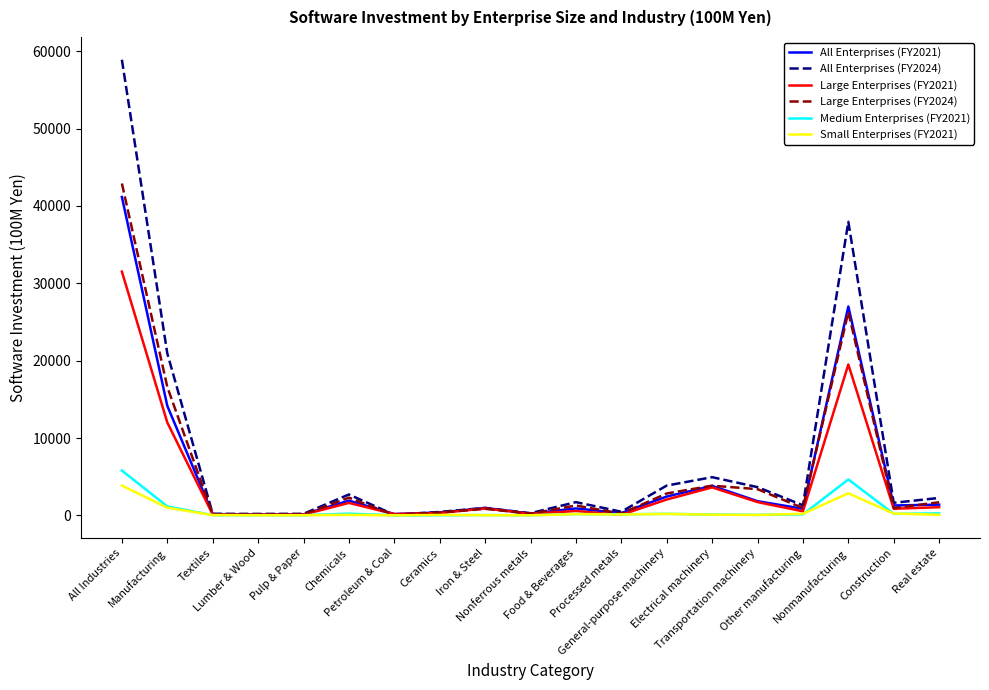

At how many categories does at least one series exceed 35981?

2